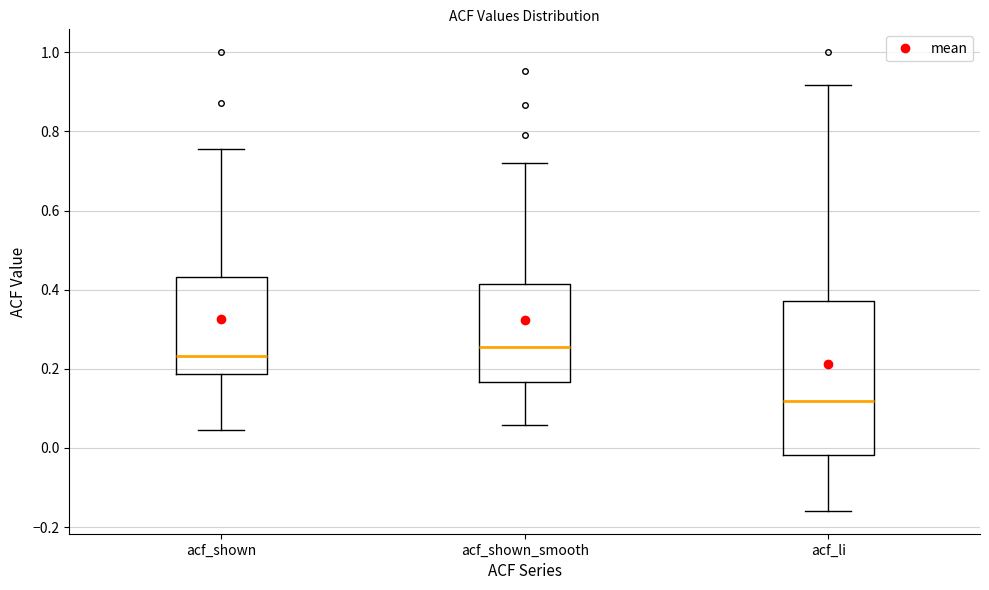

Which box is the tallest, from its lower edge to its upper edge?

acf_li